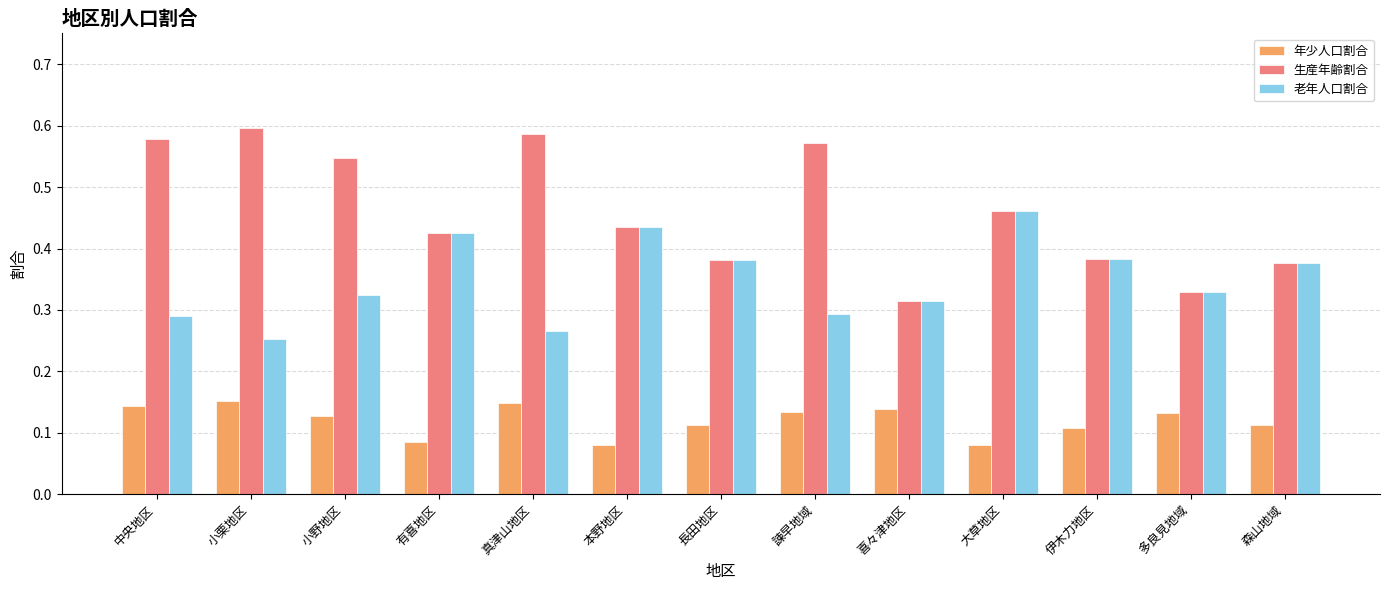

At 中央地区, list the series in order from largest to smallest.

生産年齢割合, 老年人口割合, 年少人口割合